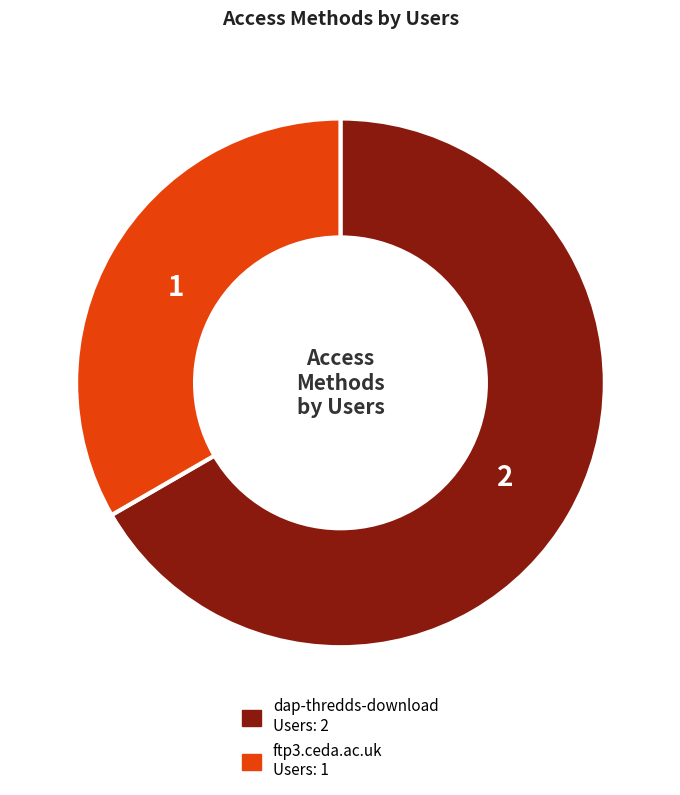

Count the number of slices in the pie.

2